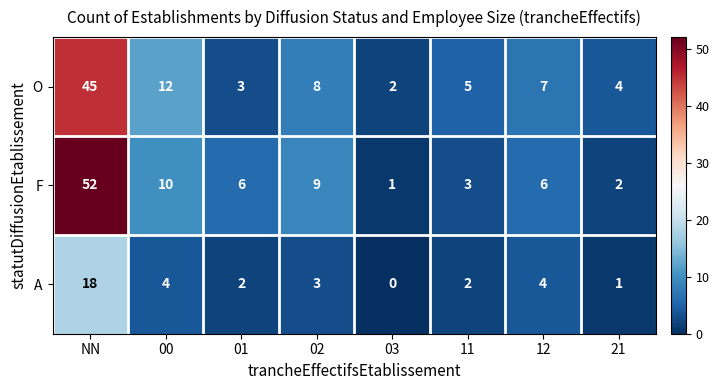

Which series has the largest total across all categories?

F